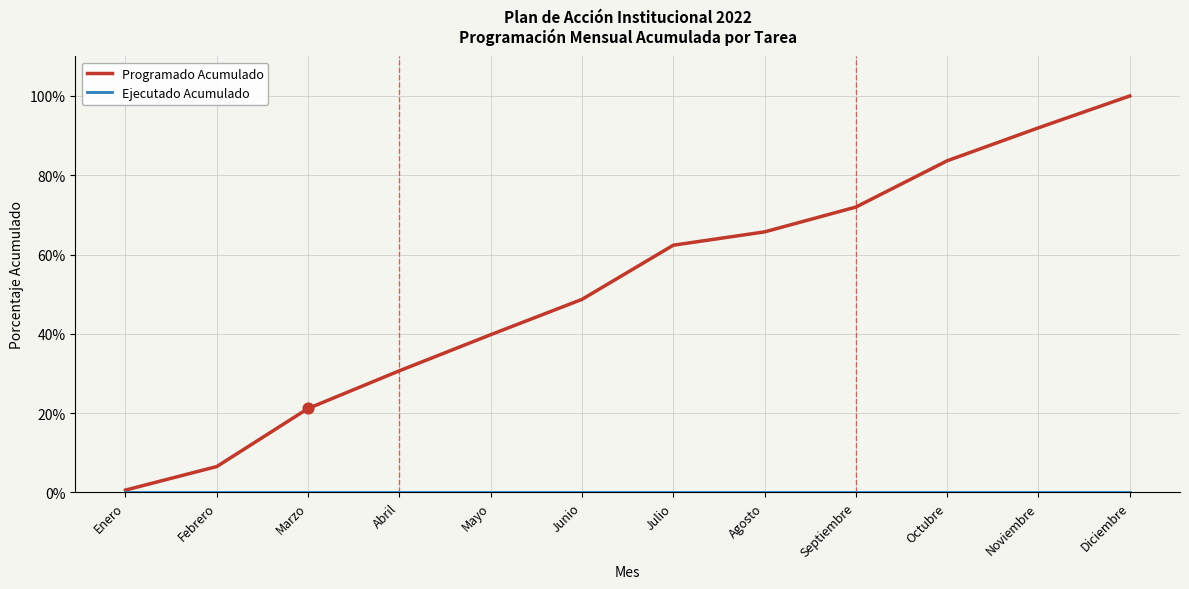

Which series changed the most between Febrero and Octubre?

Programado Acumulado